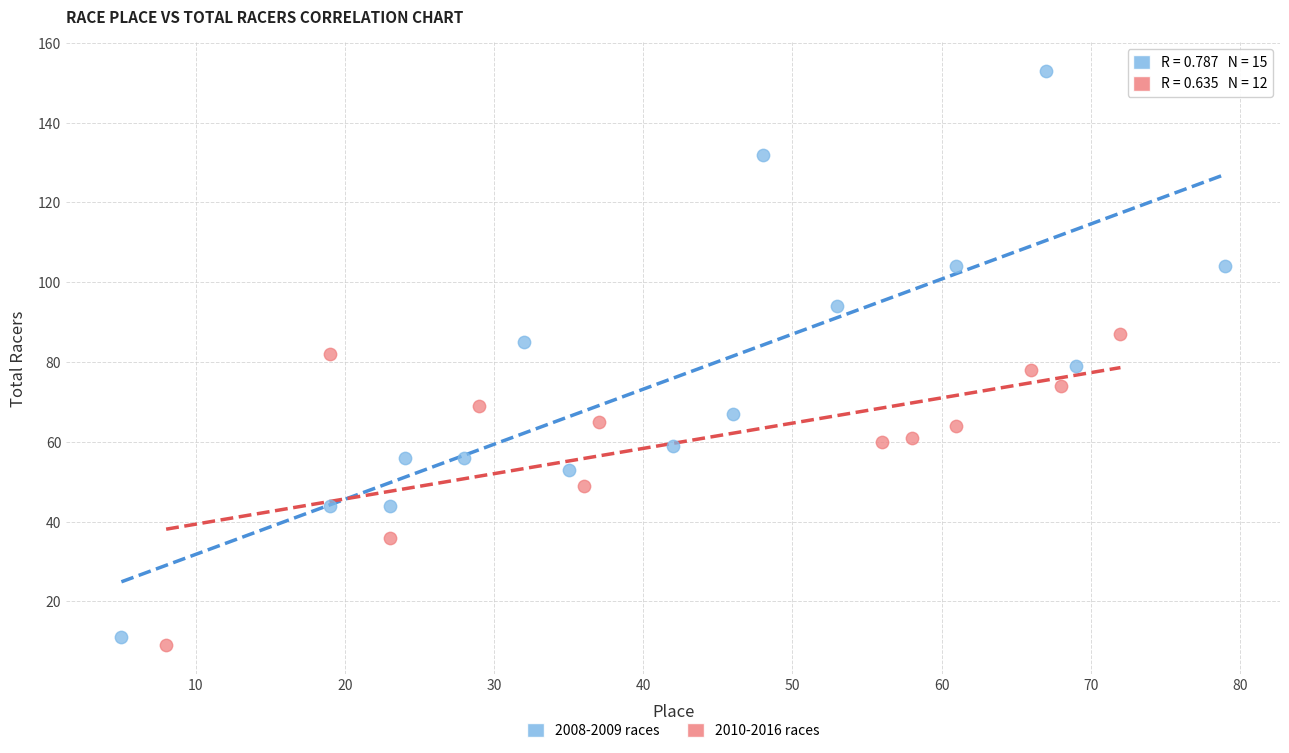

Which series has the largest Y range (max minus min)?

2008-2009 races